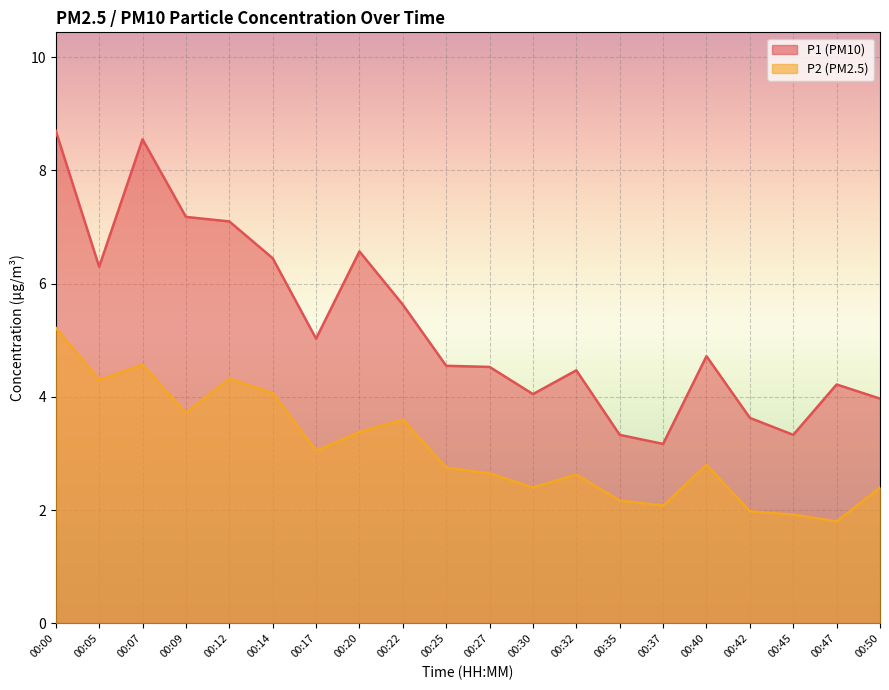

Which series has the largest total across all categories?

P1